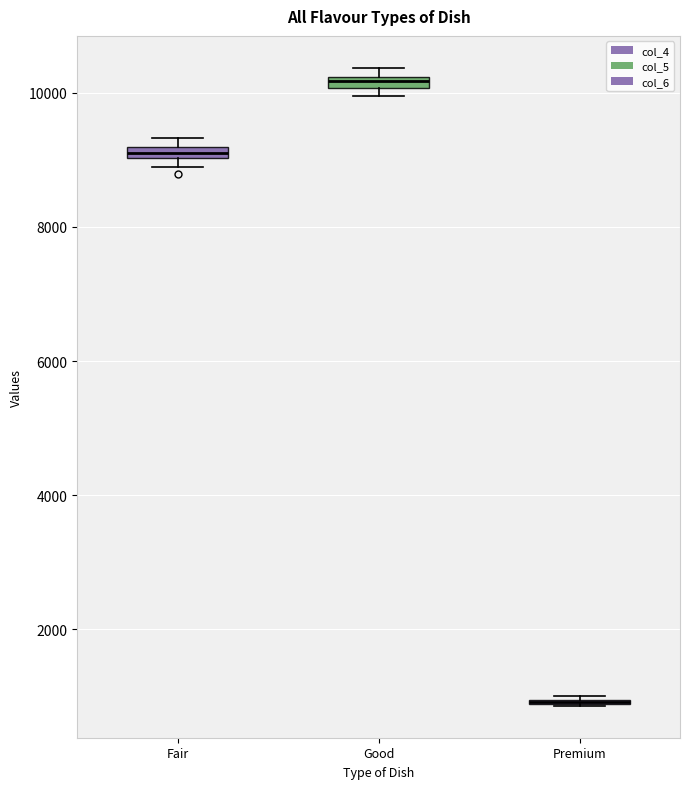

Where is the upper edge of the box for Good on the y-axis? The values are not printed on the chart, so give them approximately, as read against the axis.

10200